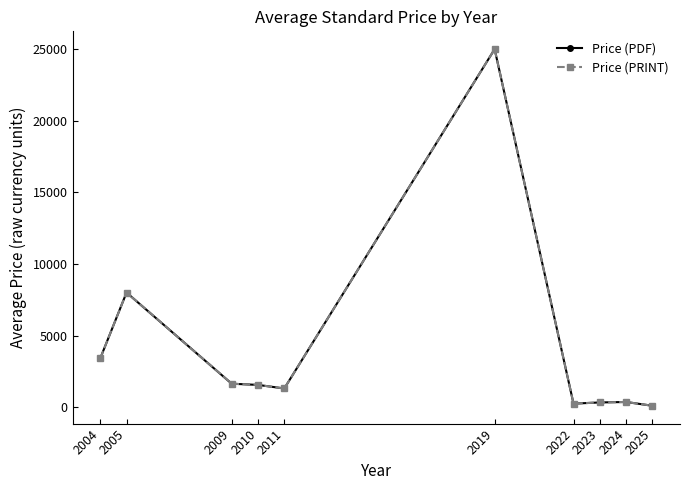

True or false: Price (PRINT) and Price (PDF) intersect in this chart.

False